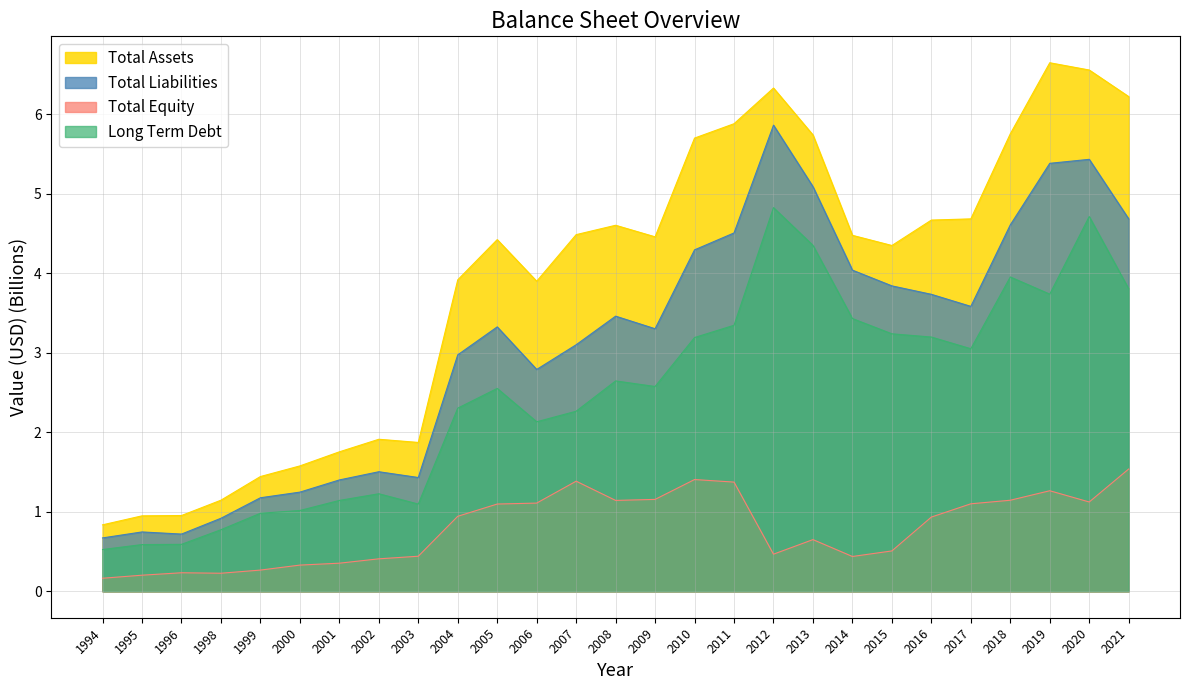

Is it true that Long Term Debt equals 0.9 at 2017?

False